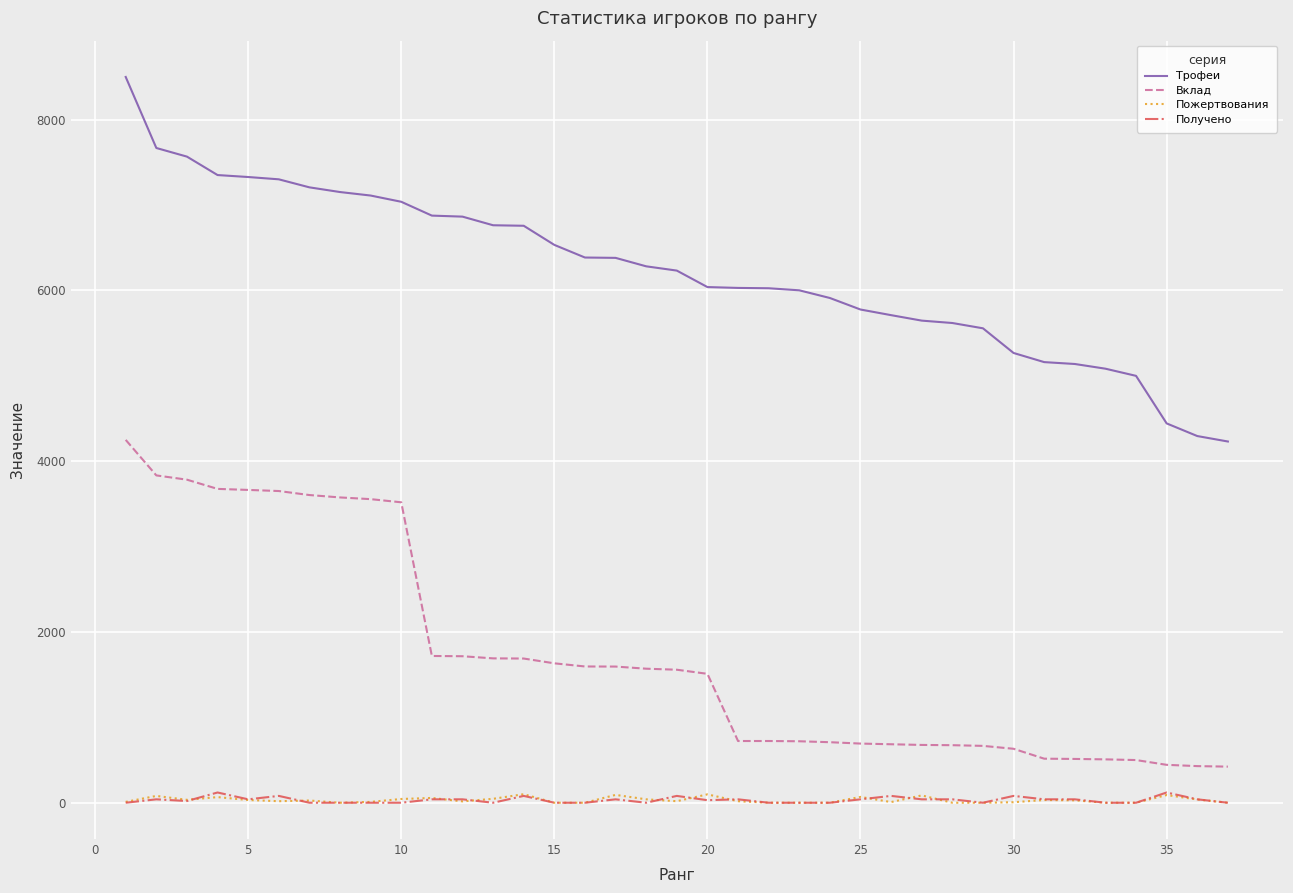

True or false: Вклад and Получено cross at least once.

False